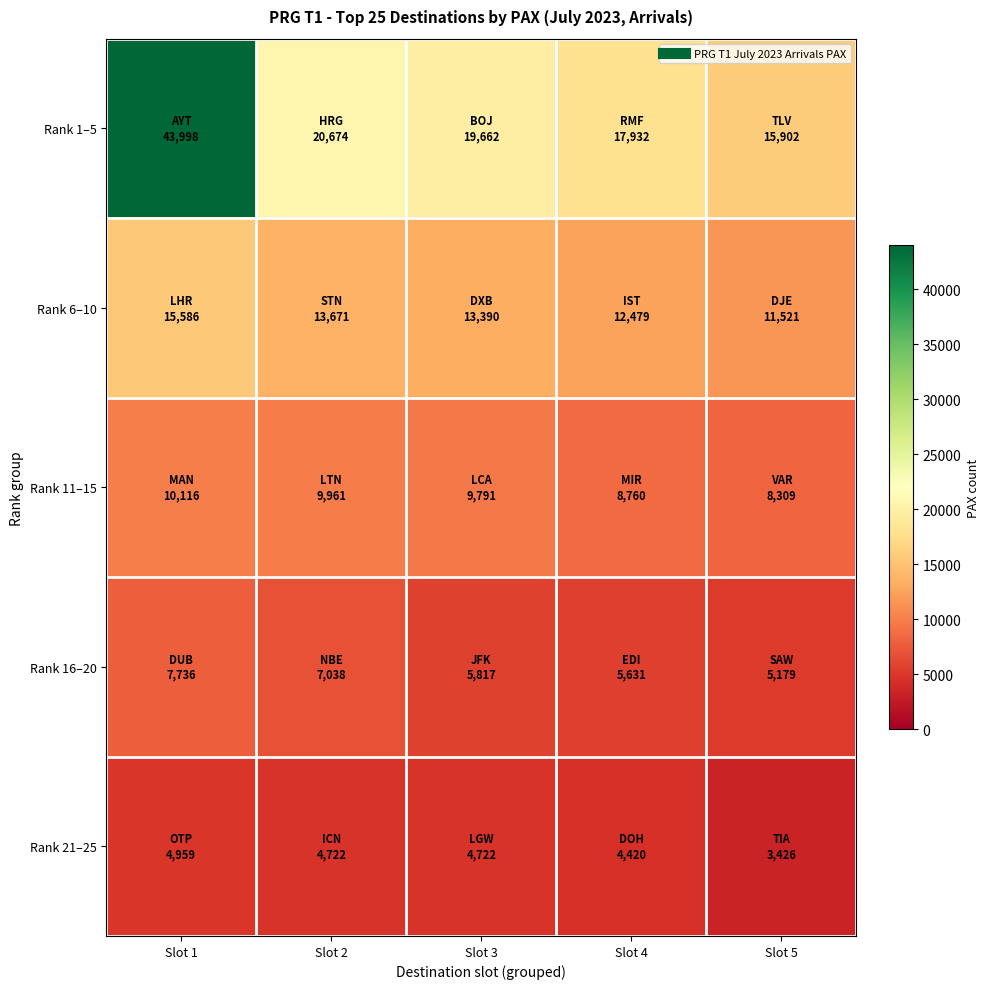

What is the spread (max minus min) of values at Slot 3?

14940